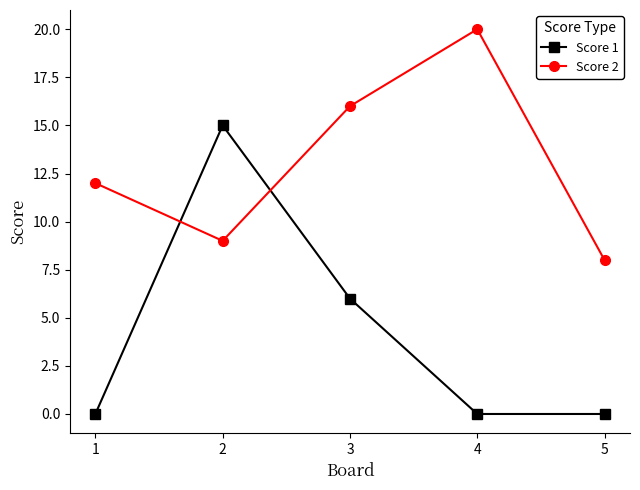

Between 1 and 5, which series saw the biggest shift?

Score 2